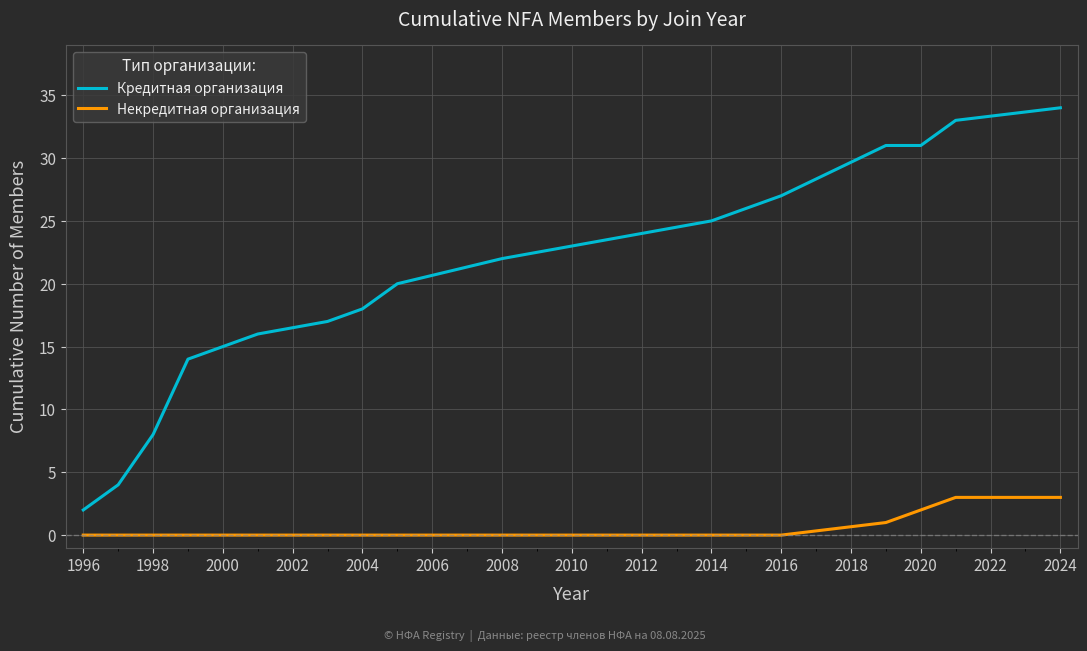

Rank the series by their average value, from lowest to highest.

Некредитная организация, Кредитная организация